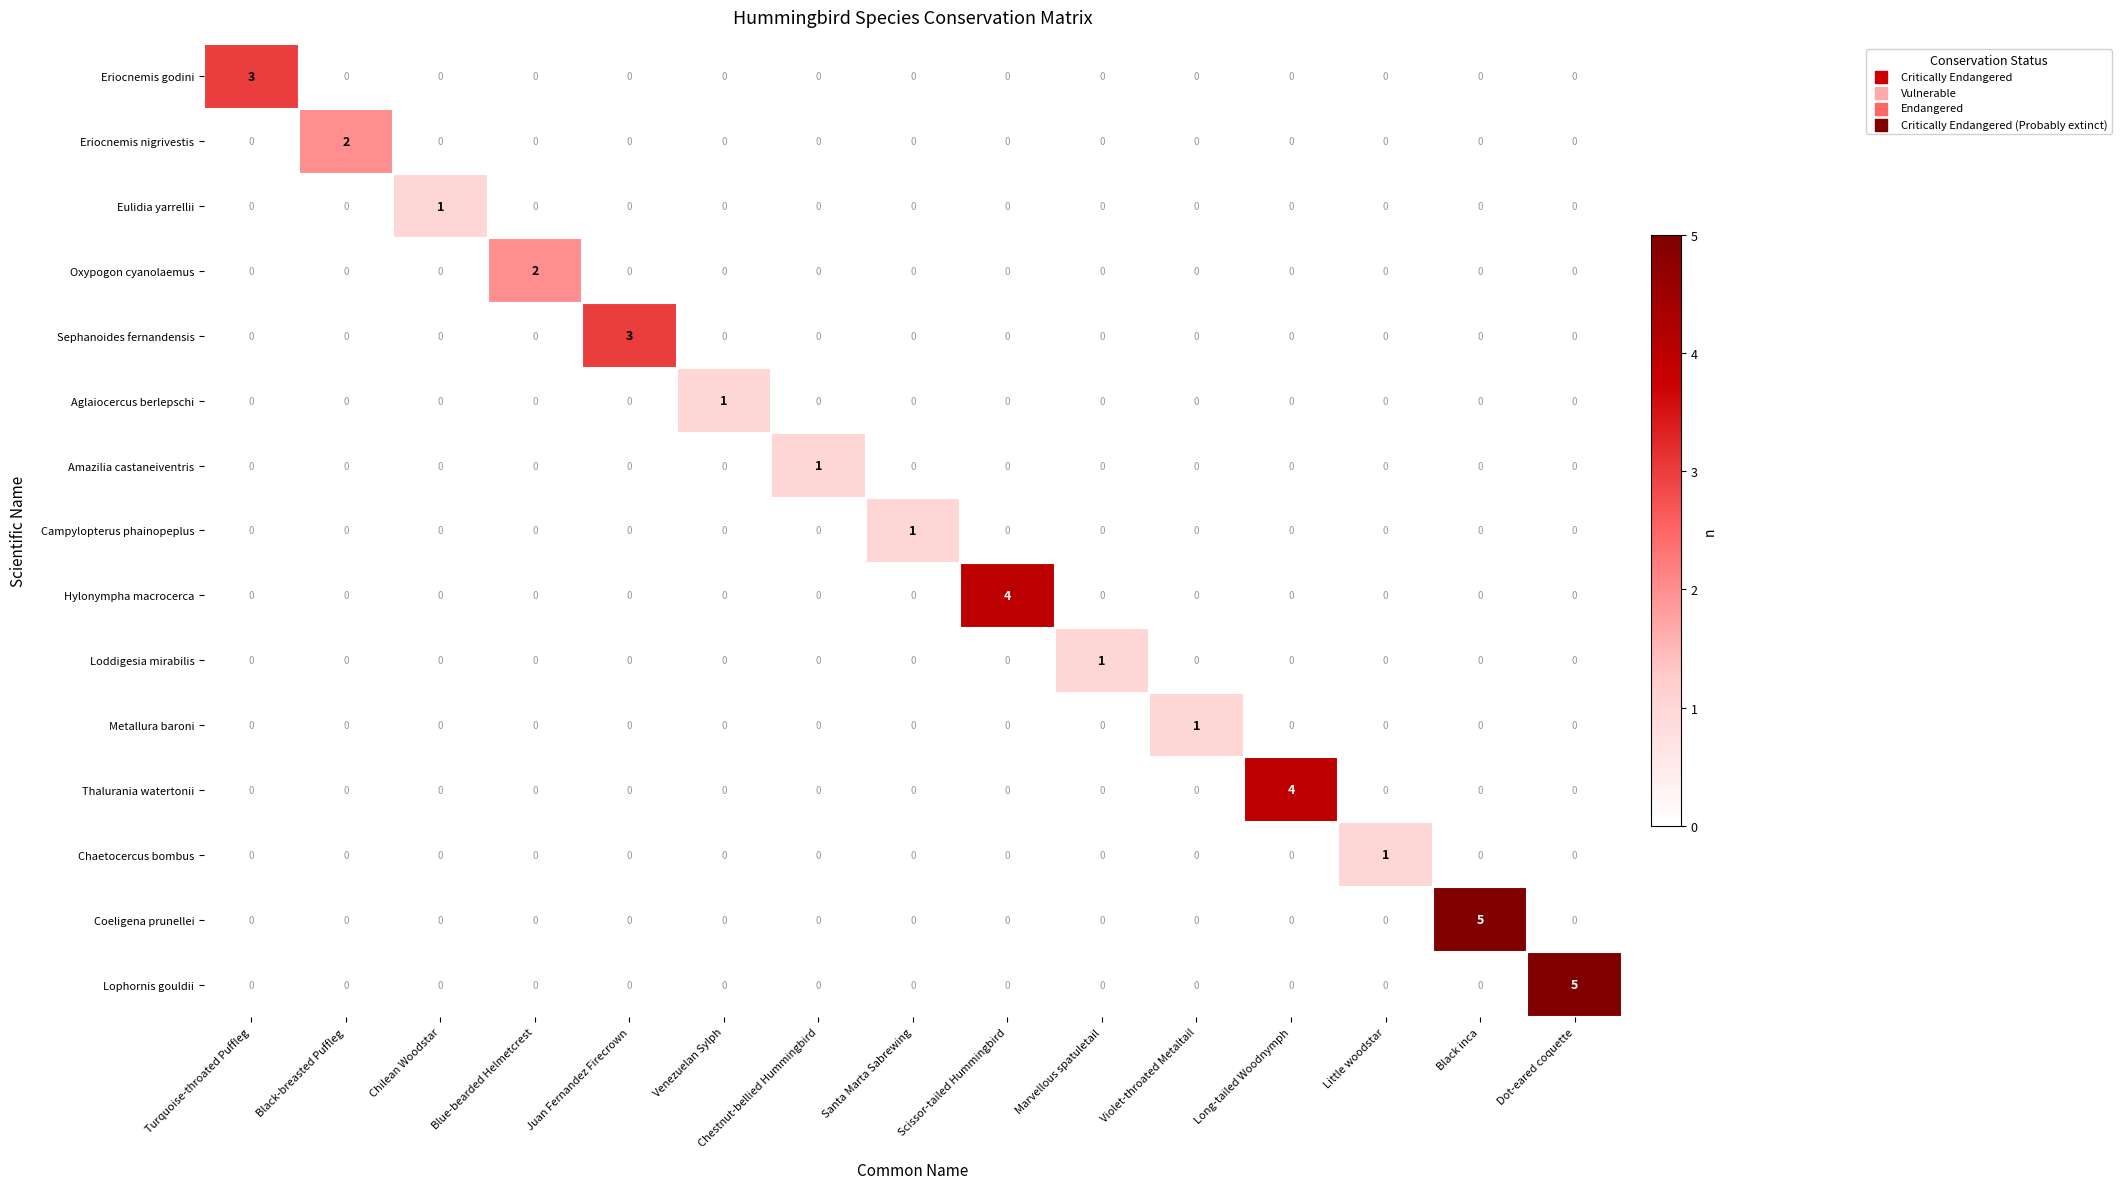

How many Eriocnemis godini values are between 0 and 1?

14